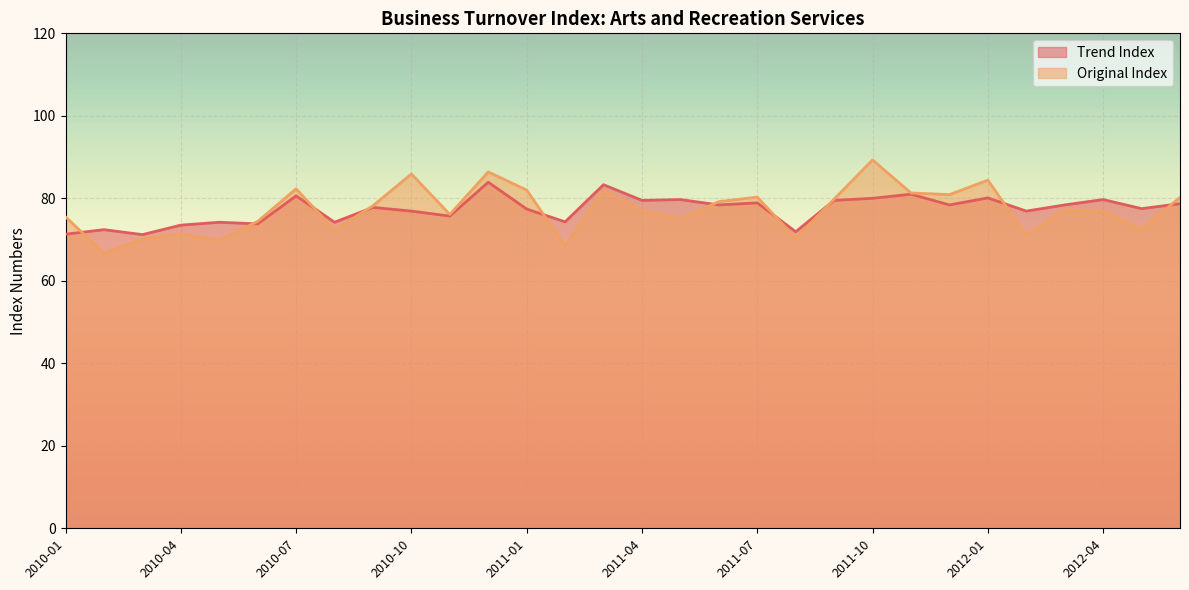

Rank the series at 2010-01 from highest to lowest value.

Original Index, Trend Index